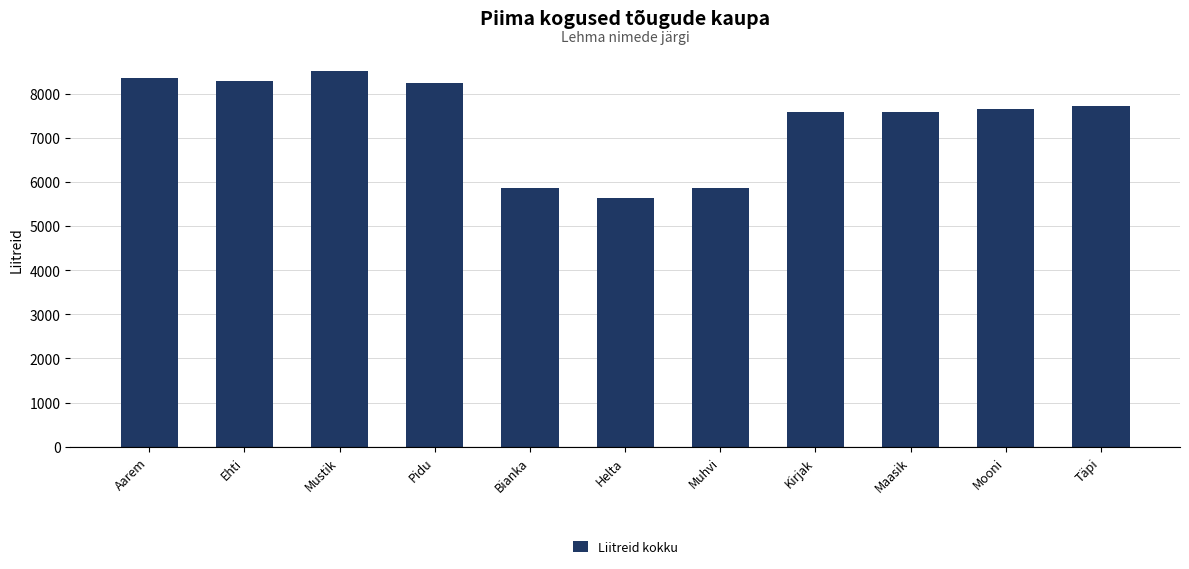

At which category does the chart reach its minimum across all series?

Helta